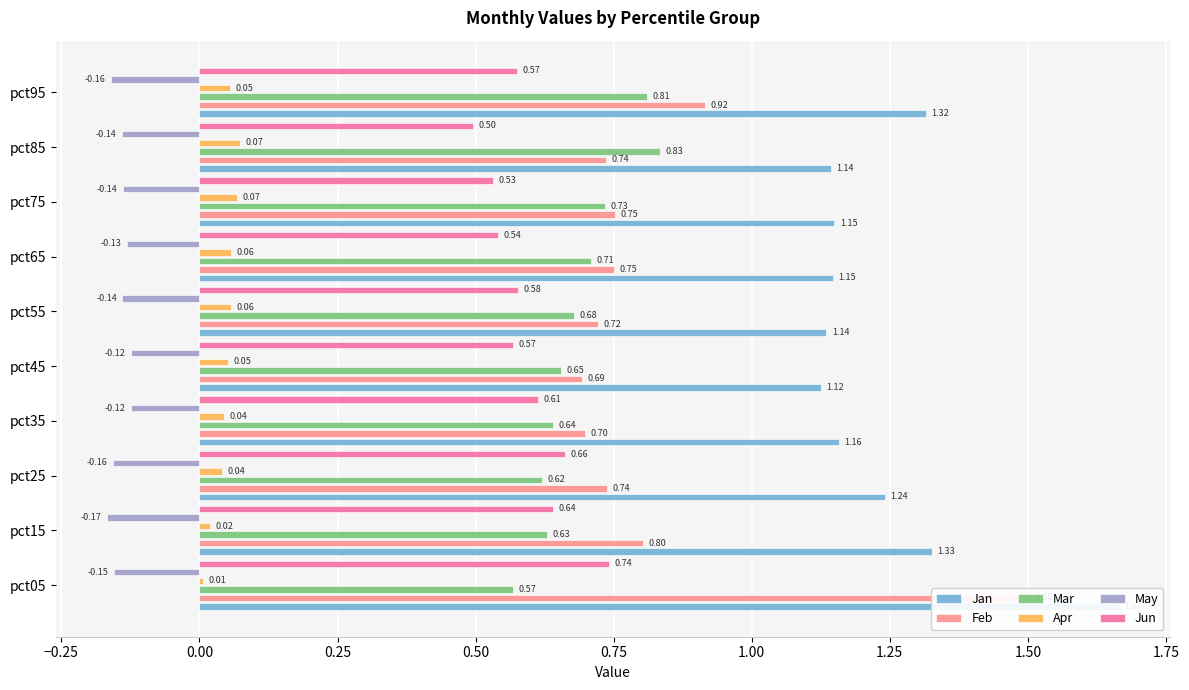

Is the value of Jan at pct15 greater than the value of May at pct05?

Yes